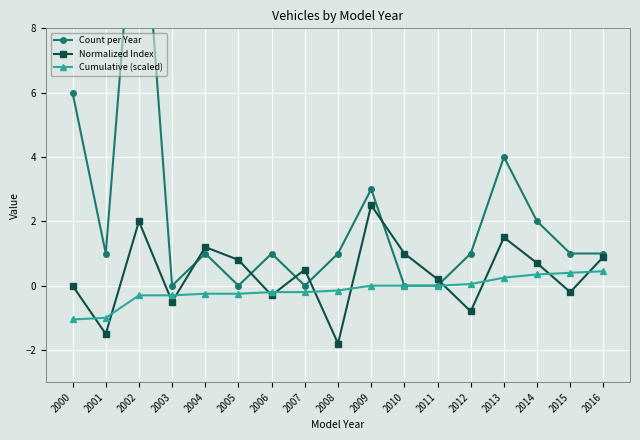

What is the value of the Normalized Index point at the 2nd from the left?

-1.5